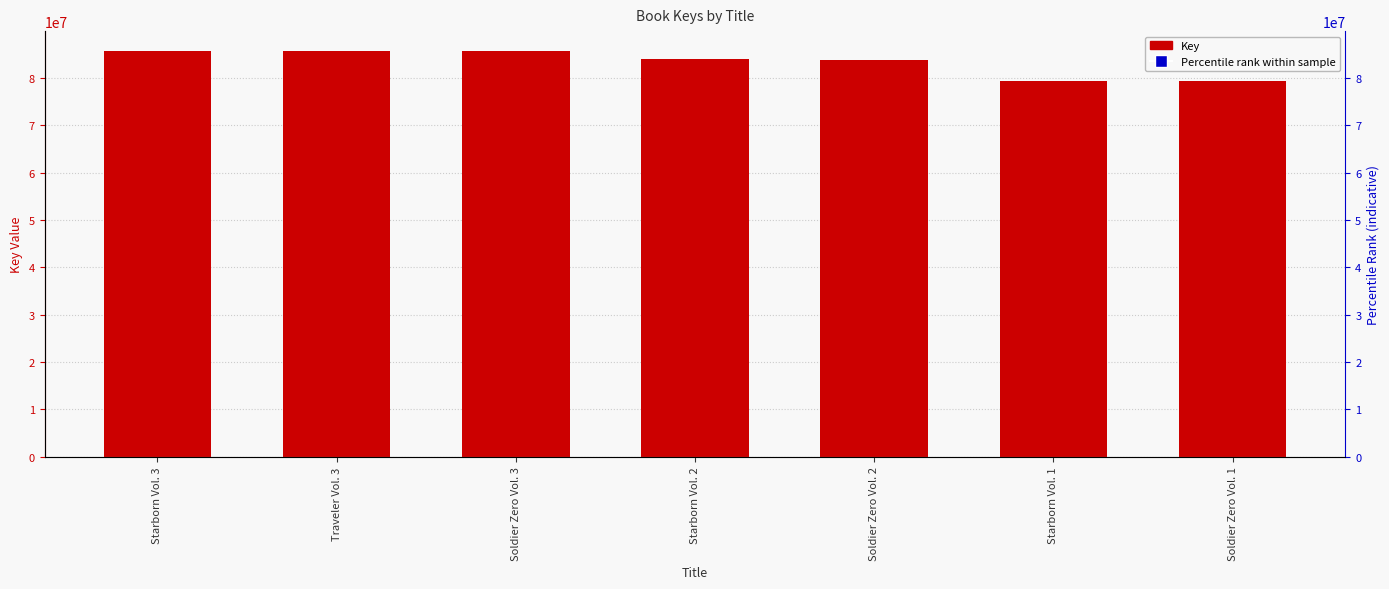

Reading left to right, list all the values displayed in this chart.

Starborn Vol. 3=85652202	Traveler Vol. 3=85652187	Soldier Zero Vol. 3=85652169	Starborn Vol. 2=83936974	Soldier Zero Vol. 2=83833090	Starborn Vol. 1=79323303	Soldier Zero Vol. 1=79323076